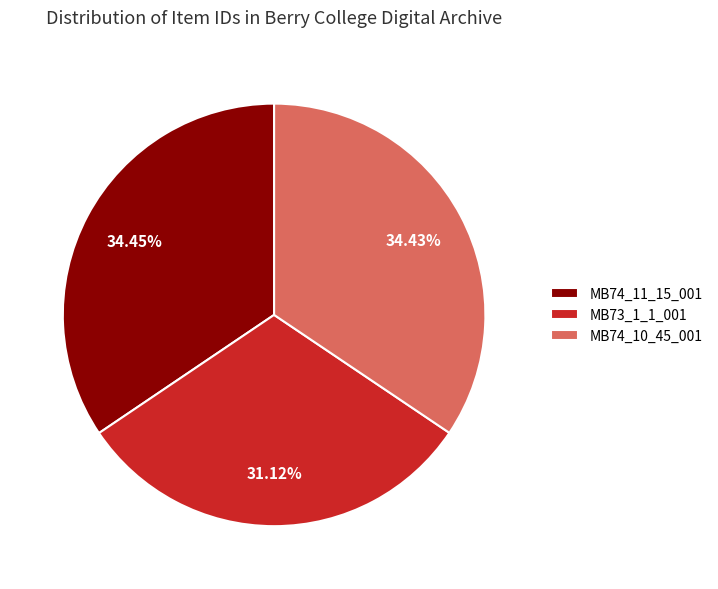

To the nearest percent, what is the difference between the largest and smallest slice percentages?

3%